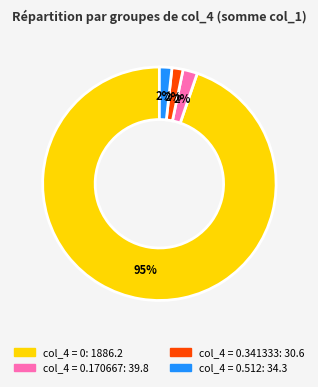

Count the number of slices in the pie.

4